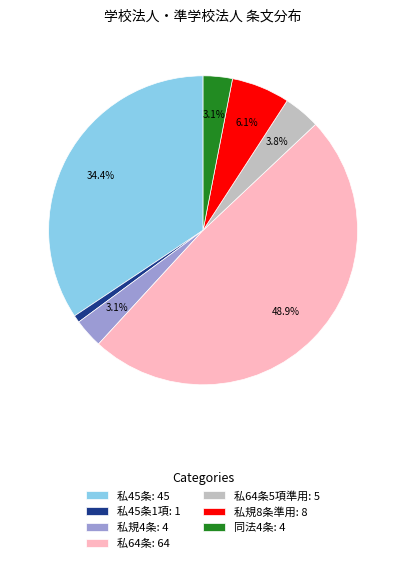

What is the largest slice in the pie chart?

私64条: 64